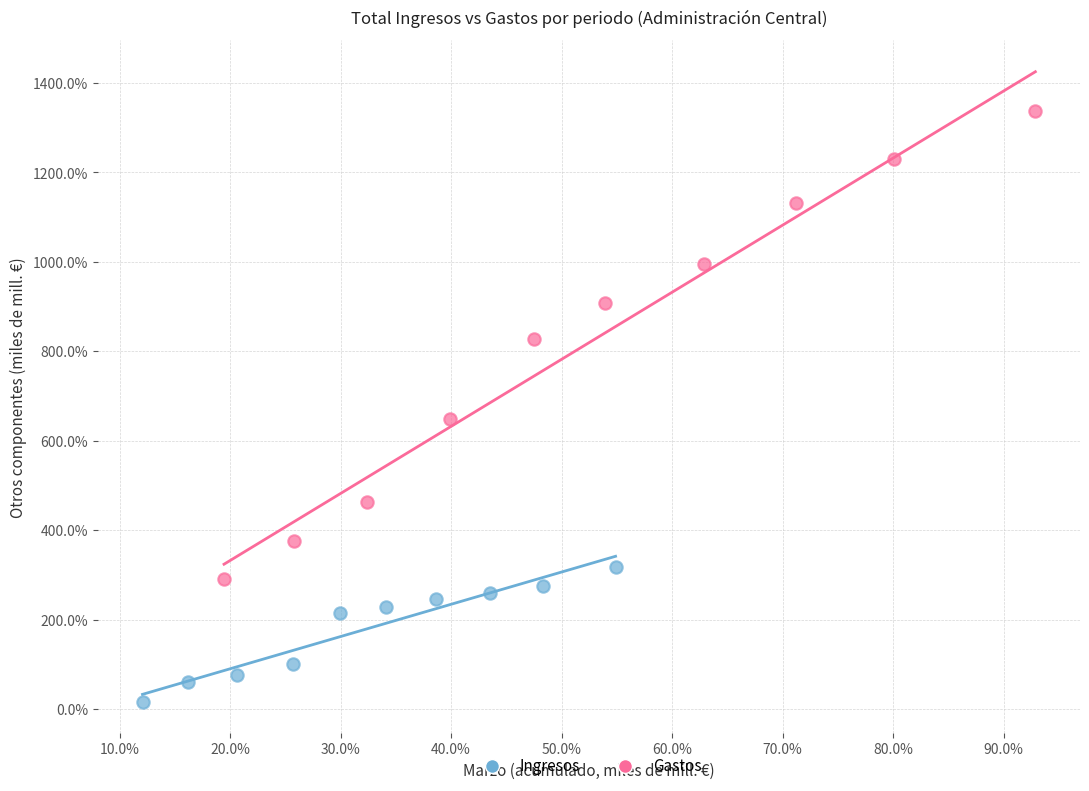

Which series contains the highest Y value?

Gastos